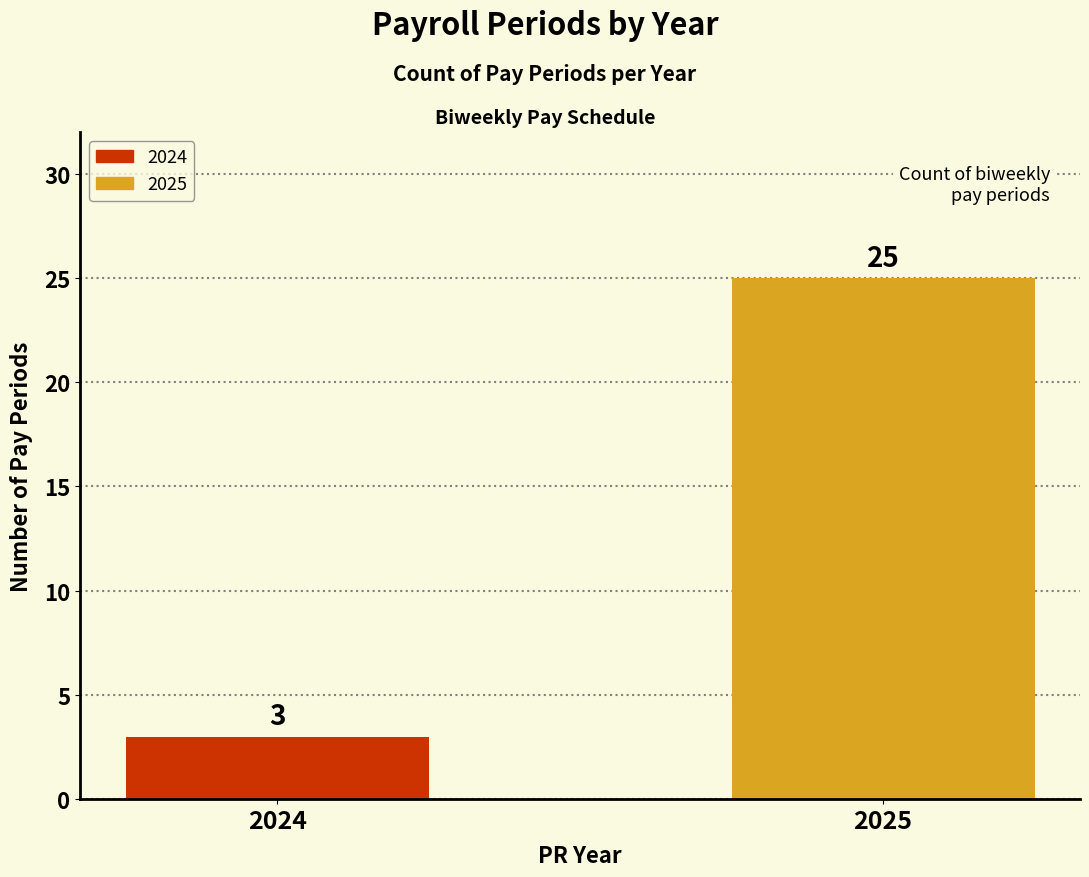

What is the minimum value shown in the chart?

3